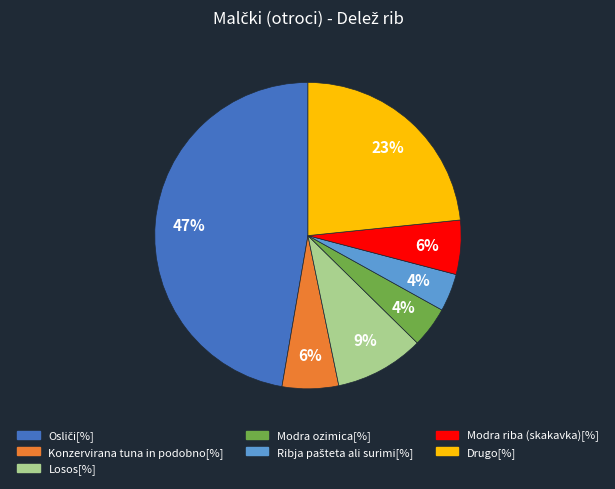

To the nearest percent, what is the average slice percentage?

14%